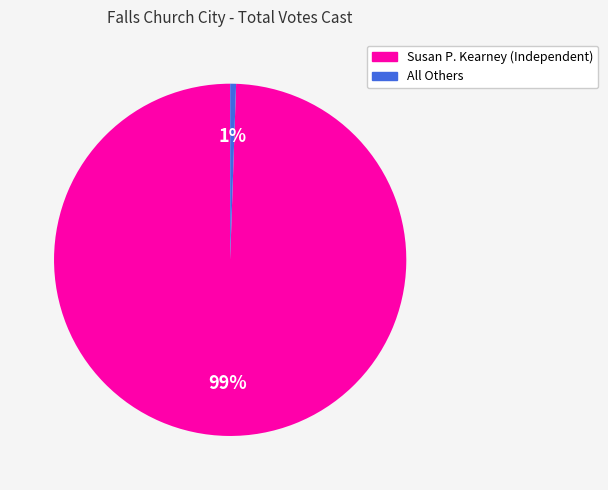

Is it true that All Others is 1% of the pie?

True